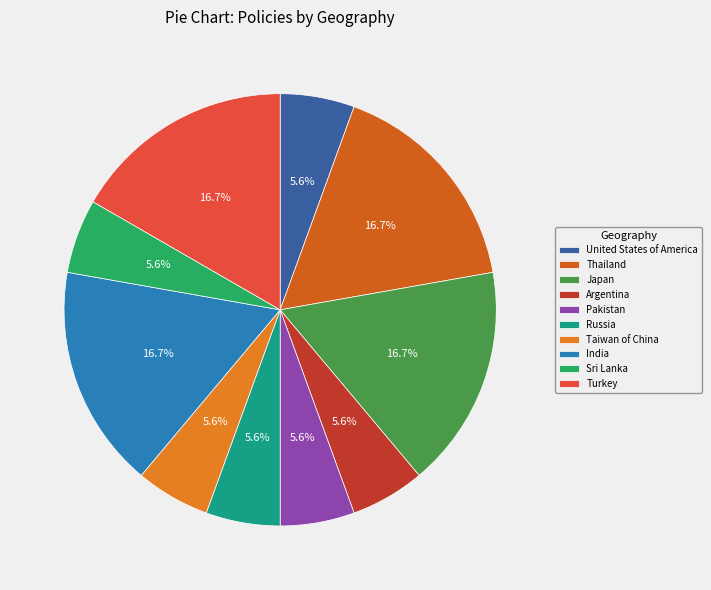

Does Argentina account for over 50% of the chart?

No